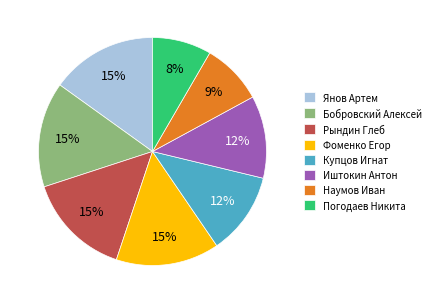

What percentage is the Фоменко Егор slice, to the nearest percent?

15%